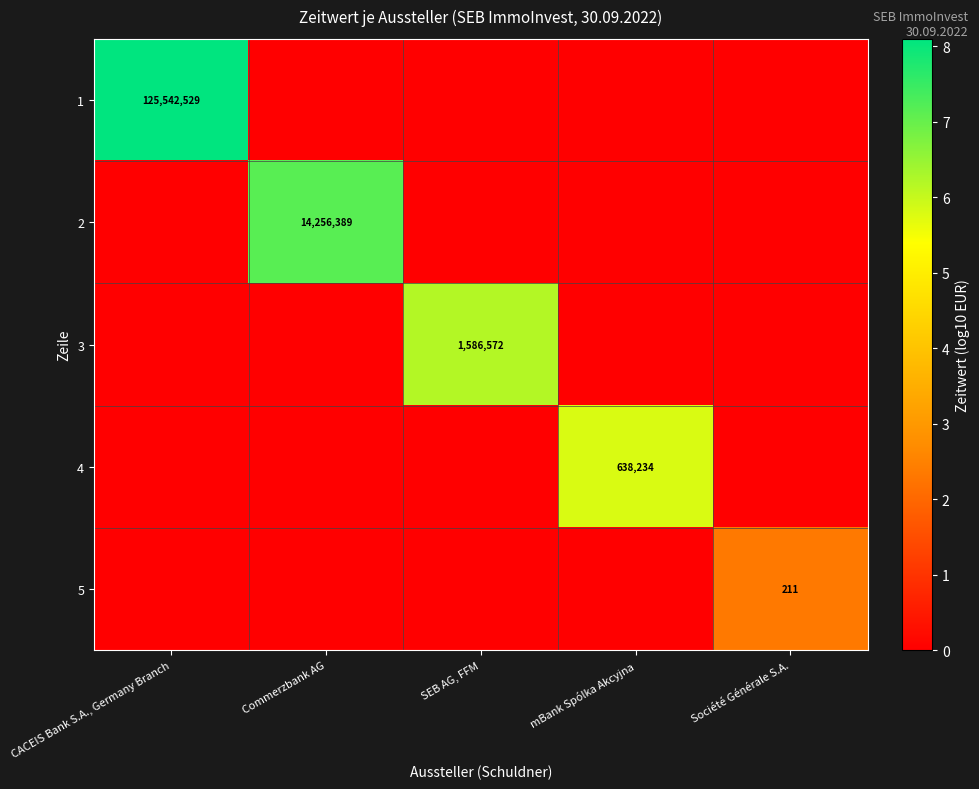

Is it true that 5 equals 211 at Société Générale S.A.?

True